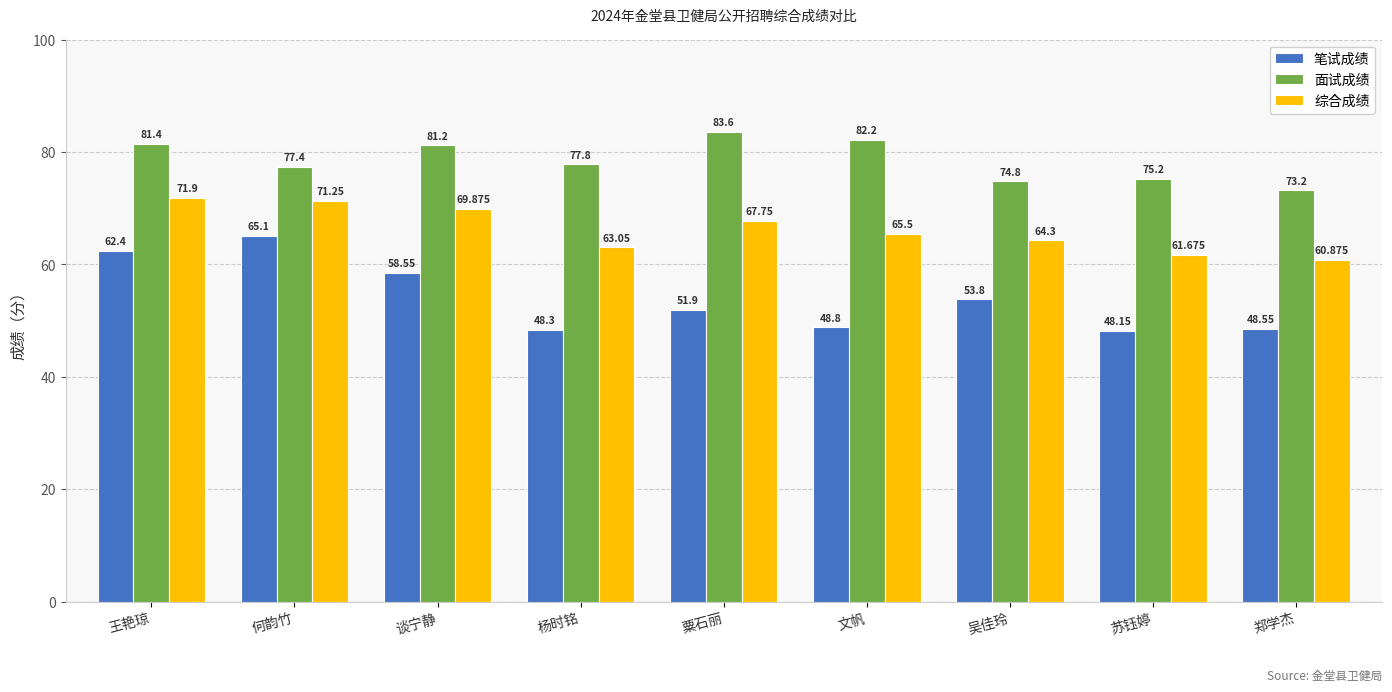

Read the 综合成绩 value at 苏钰婷.

61.7